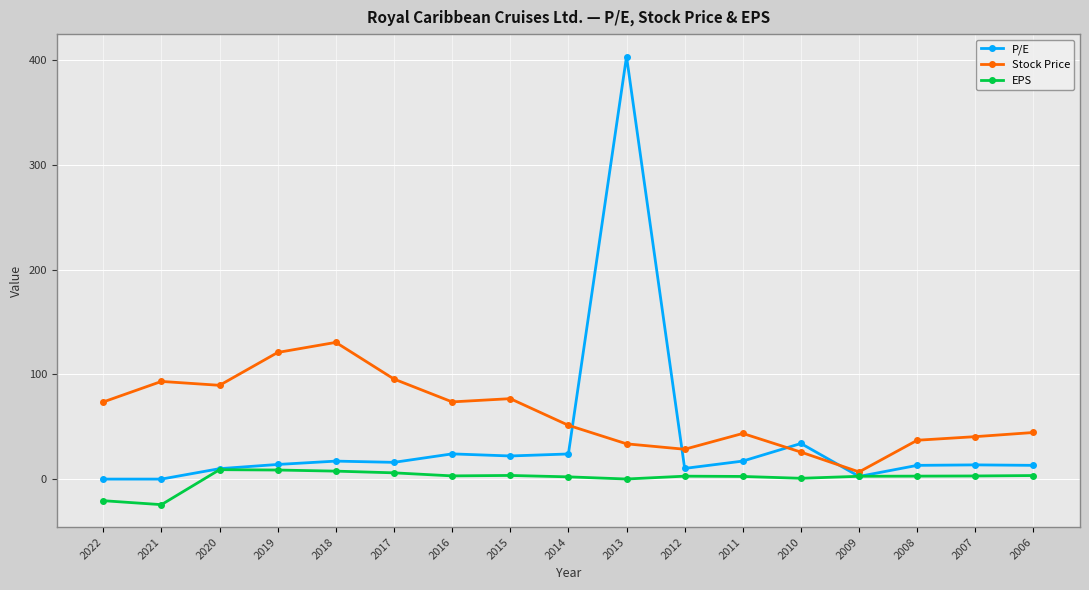

How many data points in Stock Price are above 51?

9